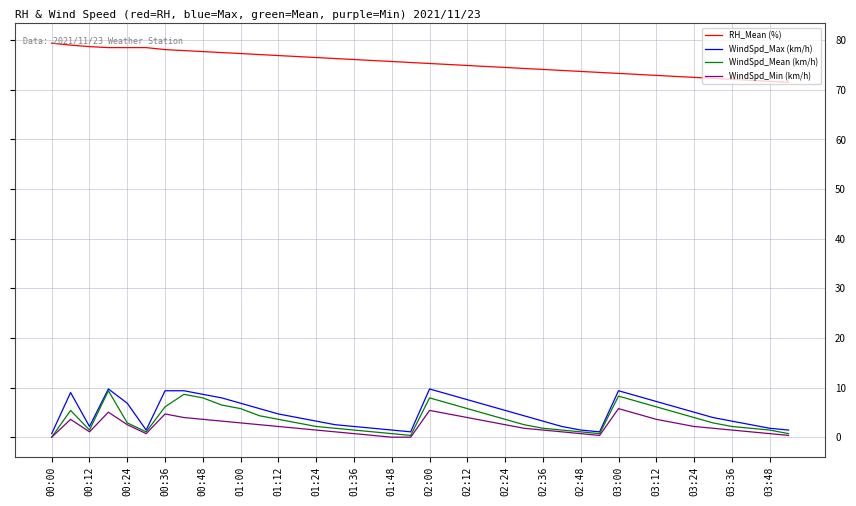

True or false: RH_Mean (%) and WindSpd_Mean (km/h) cross at least once.

False